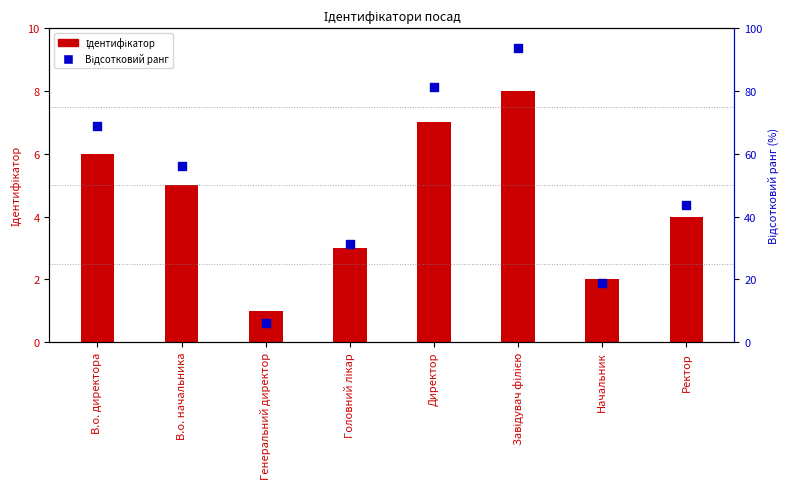

At how many categories does at least one series exceed 58?

3